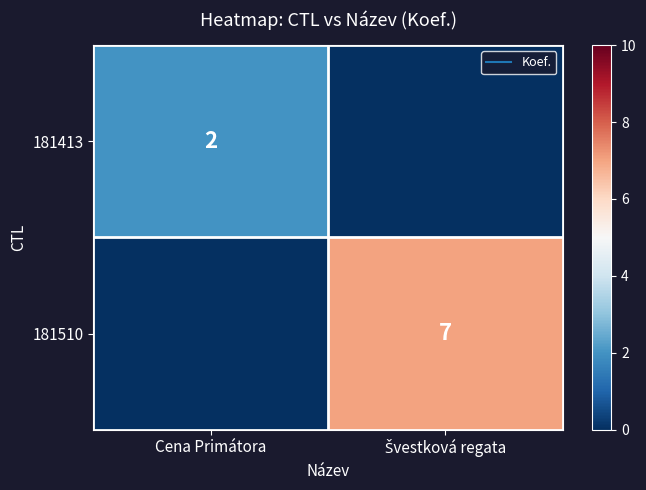

Which series has the largest total across all categories?

181510